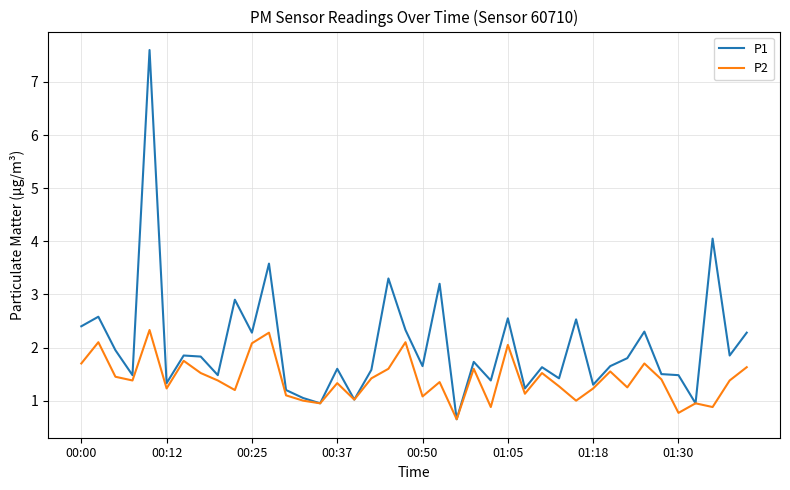

How many categories are shown in the chart?

40